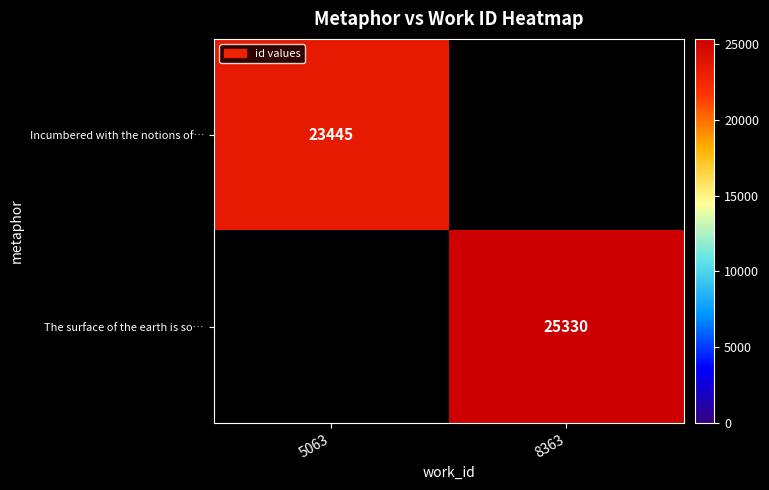

Is it true that The surface of the earth is so… equals 25330 at 8363?

True